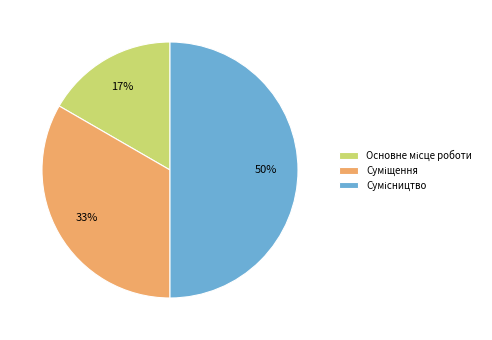

To the nearest percent, what is the difference between the largest and smallest slice percentages?

33%